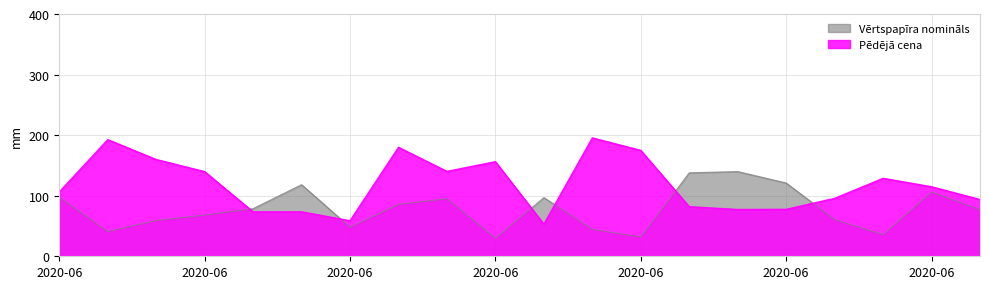

Which series has the largest total across all categories?

Pēdējā cena